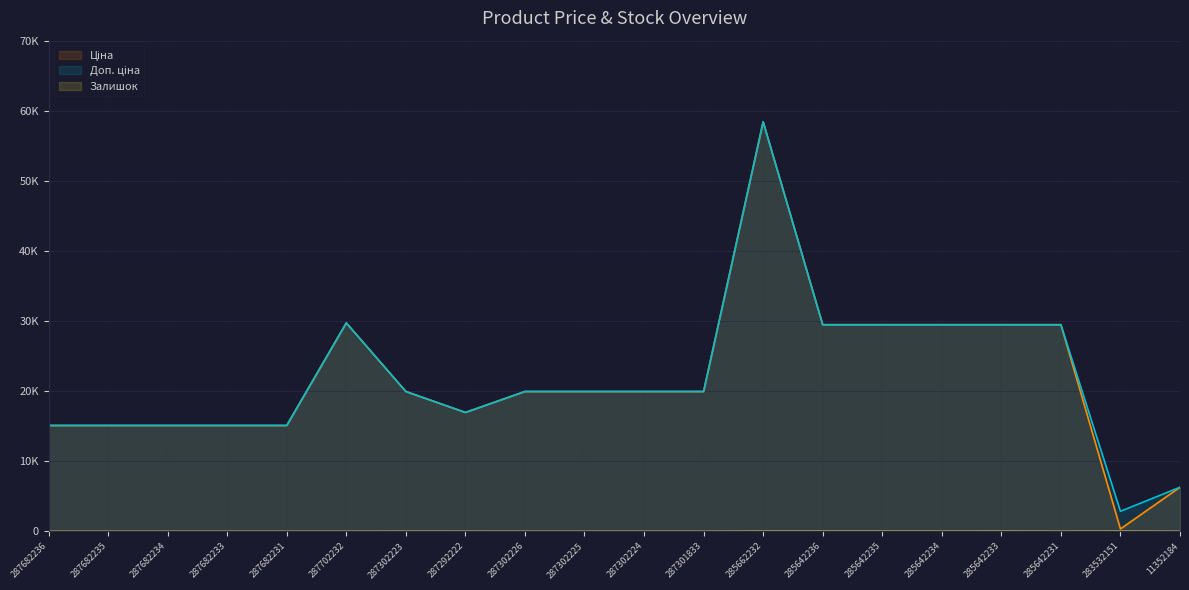

Which has a higher value, 287302224 or 287682234?

287302224